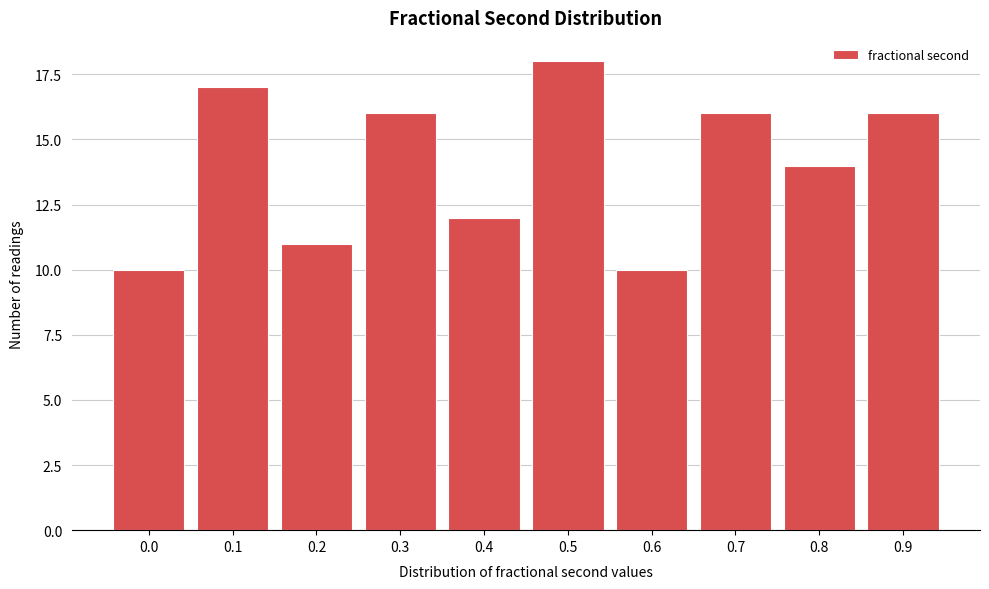

Reading left to right, list all the values displayed in this chart.

10	17	11	16	12	18	10	16	14	16